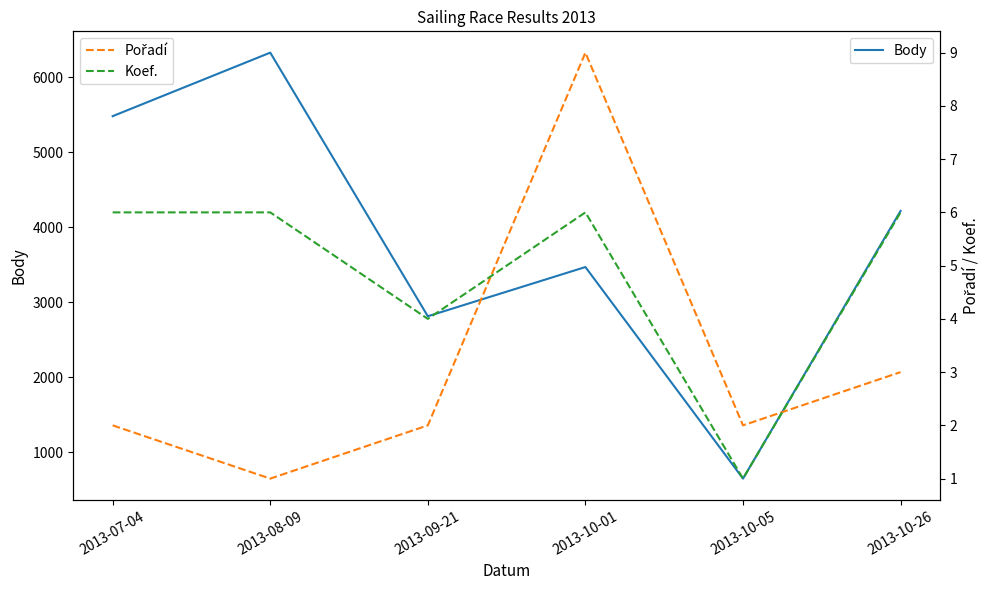

Reading left to right, transcribe all the data shown in this chart.

Body: 2013-07-04=5483	2013-08-09=6331	2013-09-21=2812	2013-10-01=3469	2013-10-05=645	2013-10-26=4218
Pořadí: 2013-07-04=2	2013-08-09=1	2013-09-21=2	2013-10-01=9	2013-10-05=2	2013-10-26=3
Koef.: 2013-07-04=6	2013-08-09=6	2013-09-21=4	2013-10-01=6	2013-10-05=1	2013-10-26=6